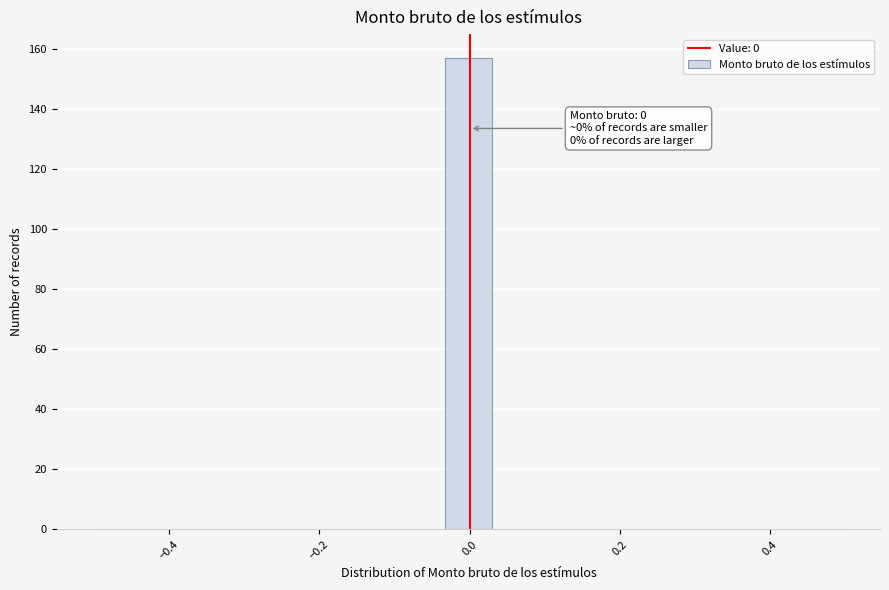

Around what value on the x-axis is the tallest bar? Give the approximate position of its centre, as read against the axis.

0.00